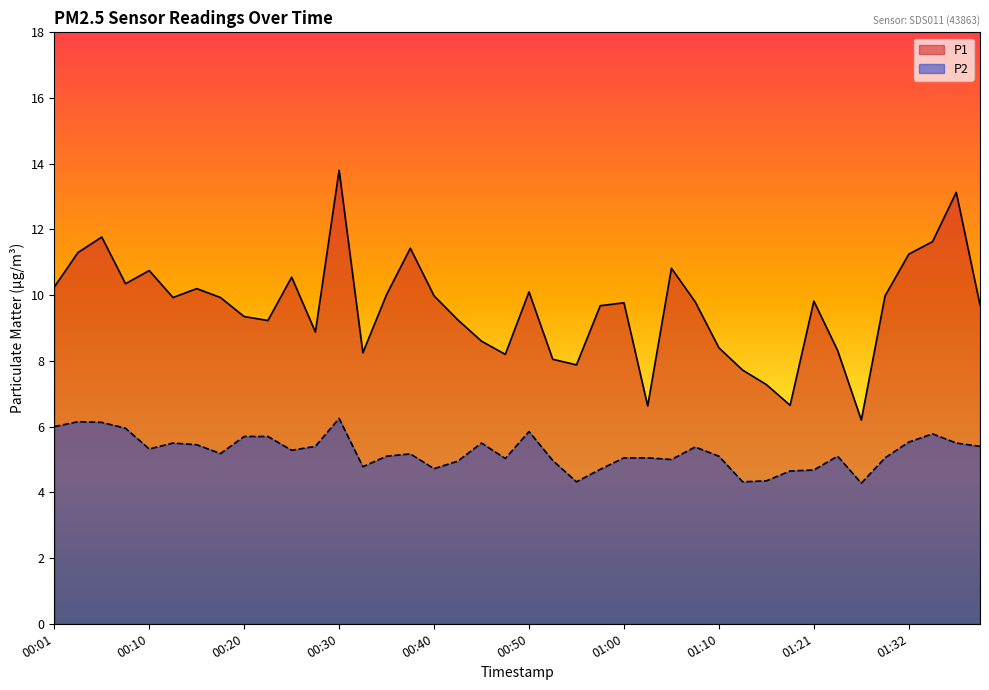

At which category is the sum across all series the highest?

00:30